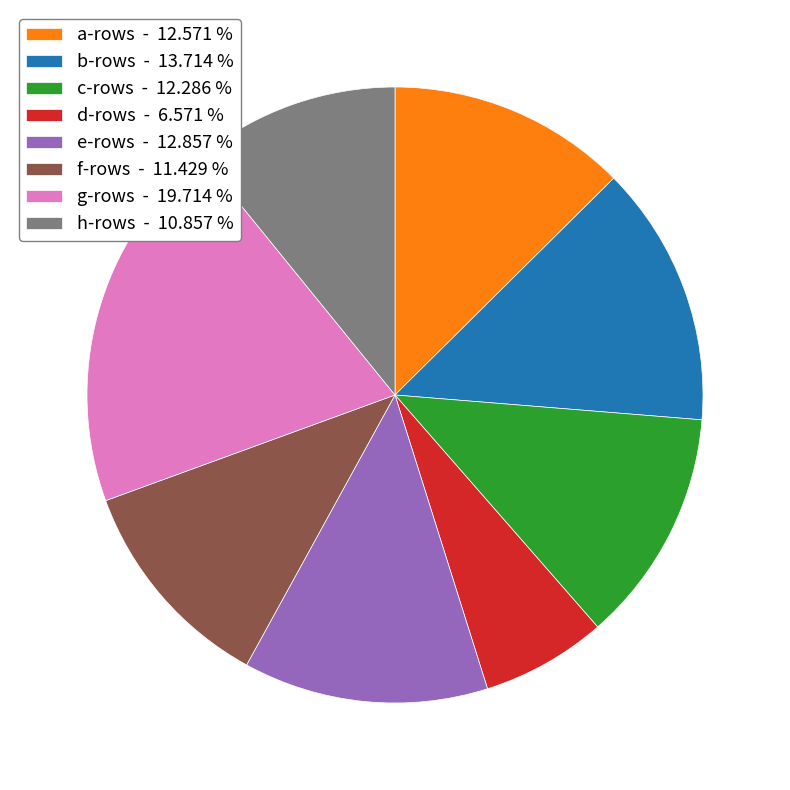

Does g-rows - 19.714 % account for over 50% of the chart?

No